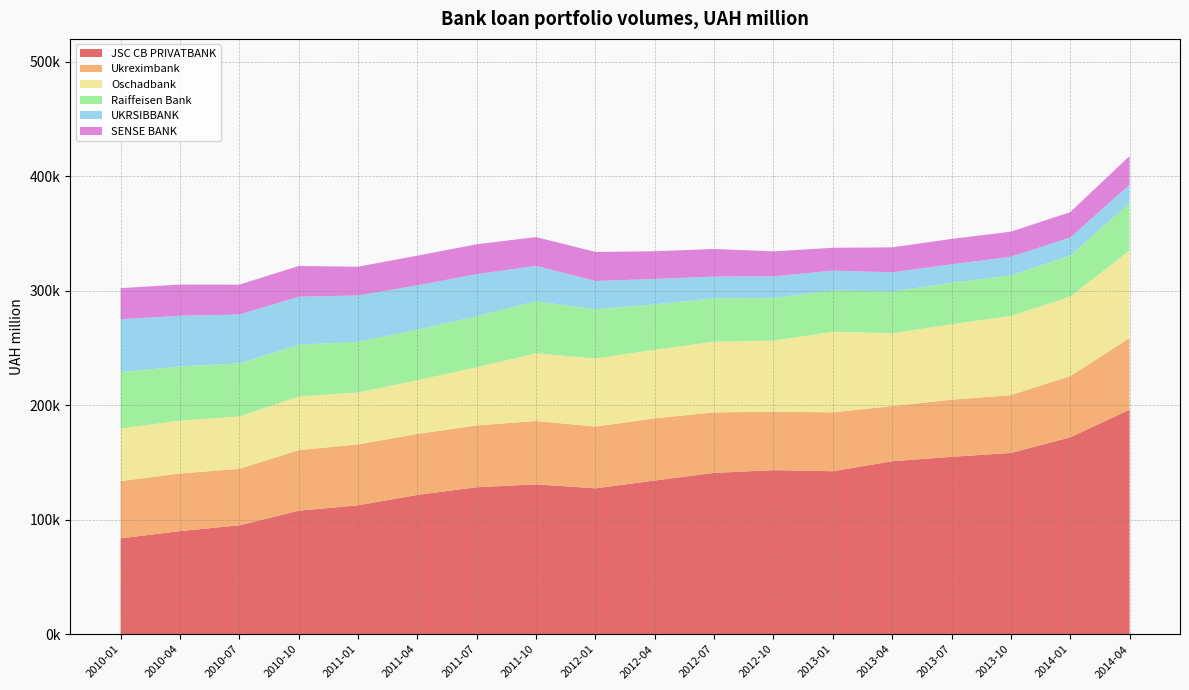

Reading right to left, what are all the values shown in this chart?

JSC CB PRIVATBANK: 2014-04=196124.0	2014-01=171945.0	2013-10=158298.8	2013-07=154962.6	2013-04=151059.1	2013-01=142375.3	2012-10=143312.8	2012-07=140894.8	2012-04=134261.6	2012-01=127433.6	2011-10=130879.6	2011-07=128392.4	2011-04=121679.4	2011-01=112616.5	2010-10=107884.2	2010-07=95130.6	2010-04=90084.7	2010-01=83735.3
Ukreximbank: 2014-04=62615.9	2014-01=53474.3	2013-10=50536.4	2013-07=49903.9	2013-04=48203.2	2013-01=51450.1	2012-10=51063.9	2012-07=52870.2	2012-04=54300.1	2012-01=53908.2	2011-10=55384.2	2011-07=54005.1	2011-04=53256.7	2011-01=53182.8	2010-10=52933.8	2010-07=49301.9	2010-04=50311.5	2010-01=50019.9
Oschadbank: 2014-04=76416.5	2014-01=69394.0	2013-10=69223.8	2013-07=65858.8	2013-04=63657.6	2013-01=70375.3	2012-10=61995.3	2012-07=61812.7	2012-04=59872.8	2012-01=59462.9	2011-10=59118.3	2011-07=50740.8	2011-04=46902.0	2011-01=45332.0	2010-10=46818.5	2010-07=45793.1	2010-04=46150.4	2010-01=45960.5
Raiffeisen Bank: 2014-04=41330.5	2014-01=35976.5	2013-10=35428.2	2013-07=36251.4	2013-04=36372.8	2013-01=36107.9	2012-10=37408.5	2012-07=37836.4	2012-04=39716.5	2012-01=42983.3	2011-10=45470.5	2011-07=44597.5	2011-04=44117.8	2011-01=44378.1	2010-10=45213.3	2010-07=46350.7	2010-04=47329.8	2010-01=49198.2
UKRSIBBANK: 2014-04=15989.9	2014-01=15722.3	2013-10=16207.2	2013-07=16099.0	2013-04=16813.7	2013-01=17299.5	2012-10=18720.8	2012-07=18985.1	2012-04=22146.3	2012-01=24733.7	2011-10=30920.5	2011-07=36762.3	2011-04=38800.1	2011-01=40317.9	2010-10=41932.2	2010-07=42647.9	2010-04=44291.9	2010-01=46189.9
SENSE BANK: 2014-04=25207.6	2014-01=22129.0	2013-10=21900.4	2013-07=22182.7	2013-04=21796.6	2013-01=19940.5	2012-10=21909.2	2012-07=24117.5	2012-04=24193.6	2012-01=25397.4	2011-10=25123.4	2011-07=26103.2	2011-04=25917.0	2011-01=25159.2	2010-10=26821.9	2010-07=26125.8	2010-04=27254.7	2010-01=27184.8